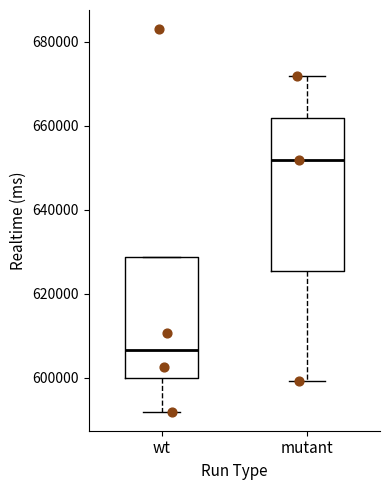

Which box is the tallest, from its lower edge to its upper edge?

mutant